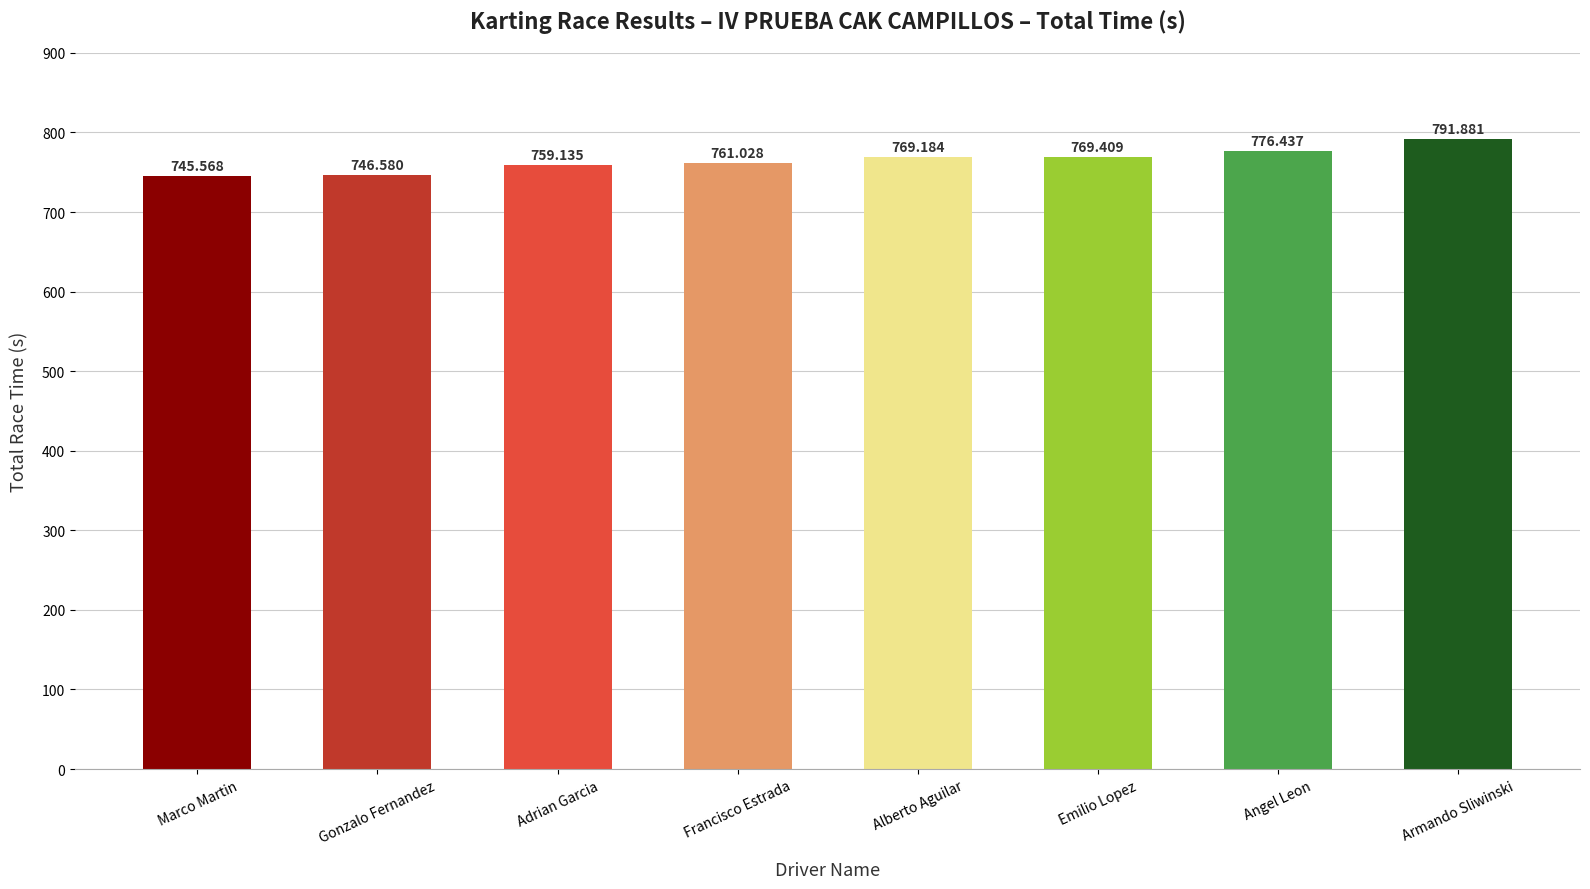

Count the number of values greater than 769.

4